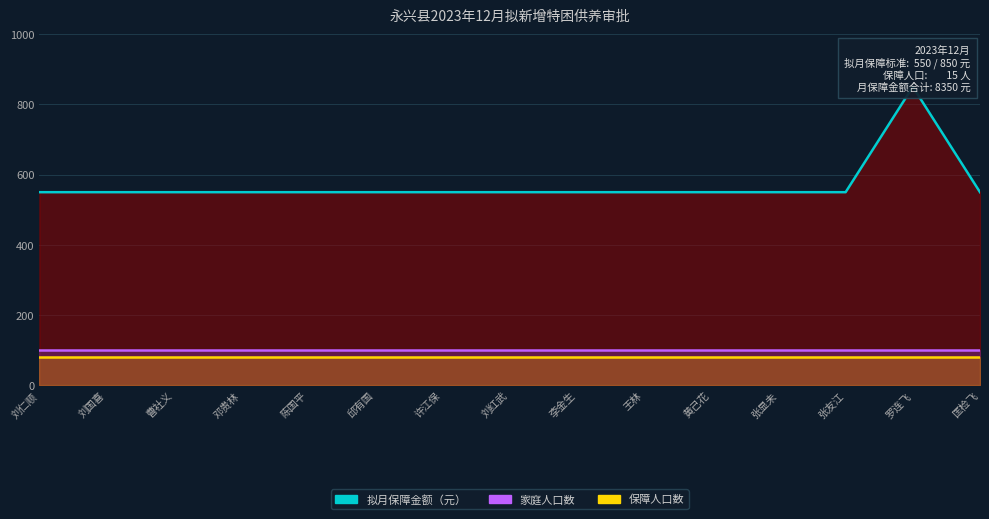

How many categories are shown in the chart?

15